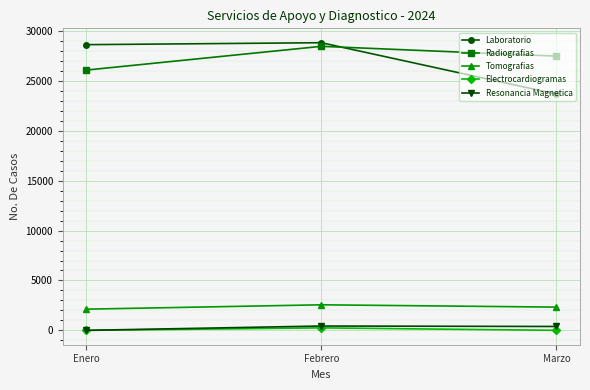

At which label is Tomografias closest to 2341?

Marzo